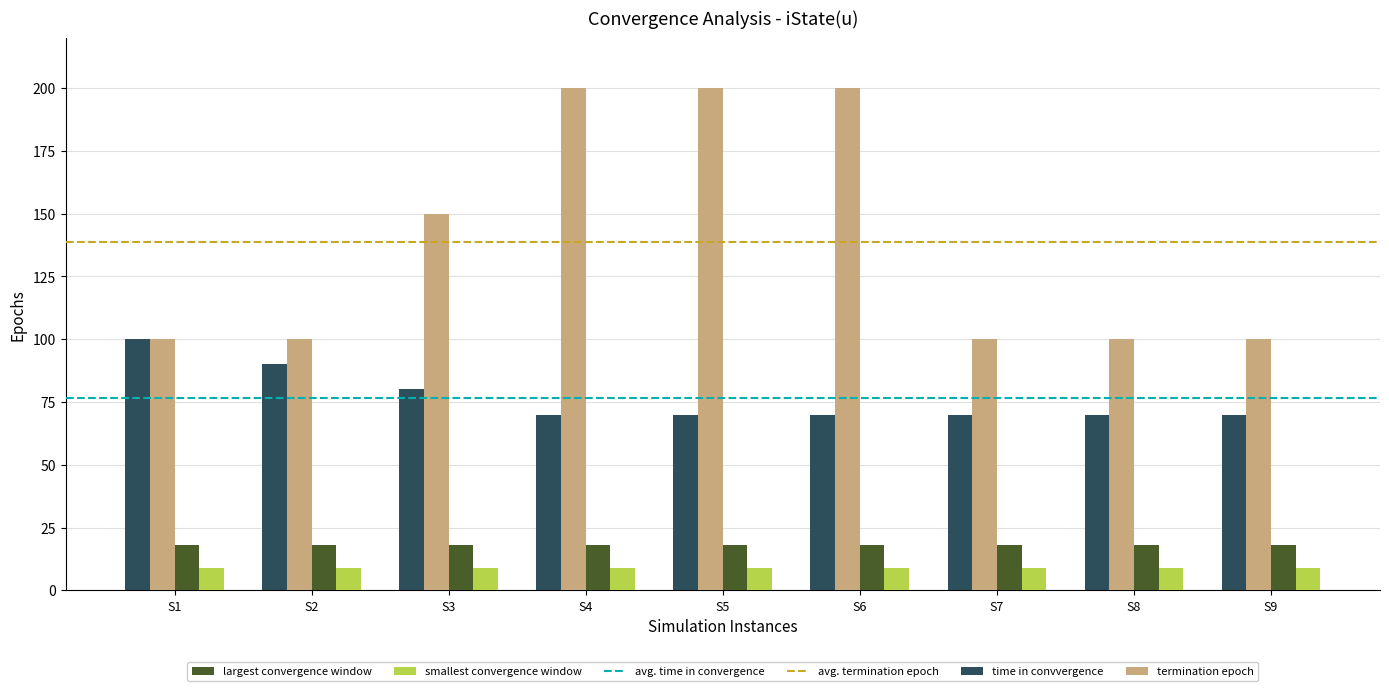

Which series has the largest range (max minus min)?

termination epoch